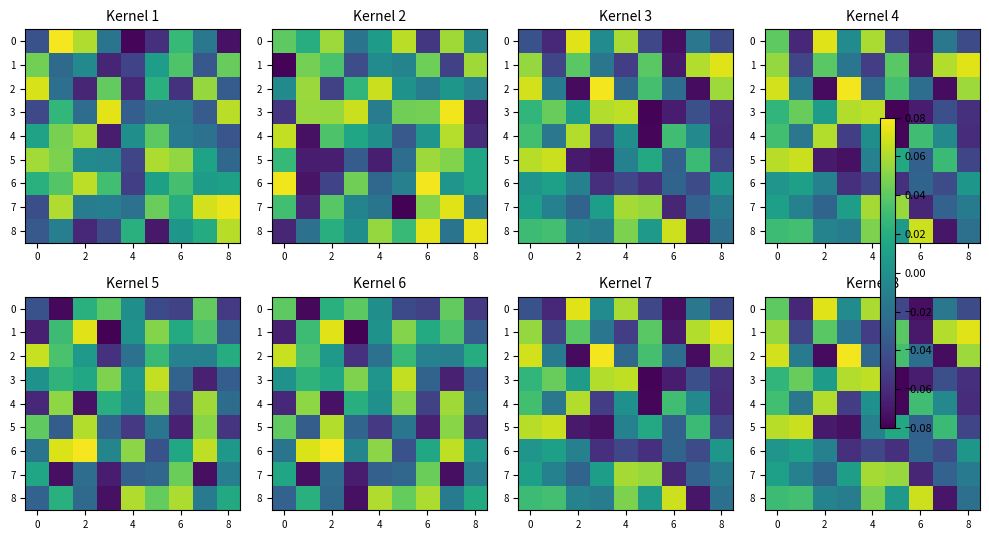

How many categories are shown in the chart?

9